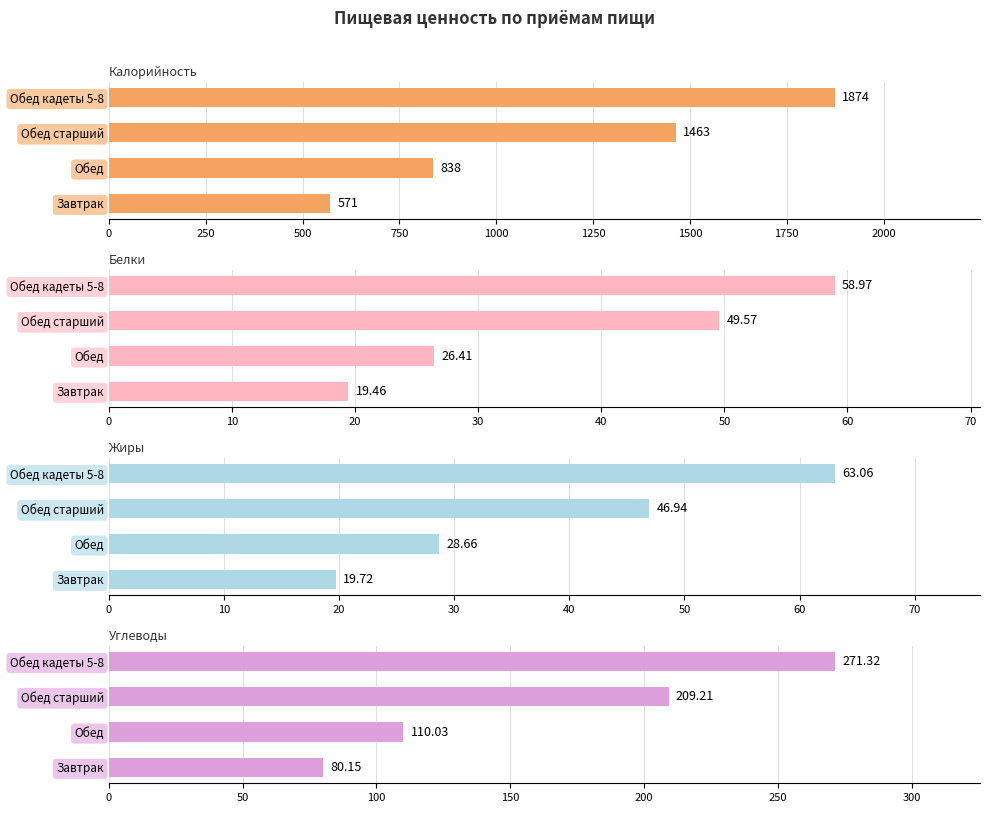

How many groups of bars are there?

4